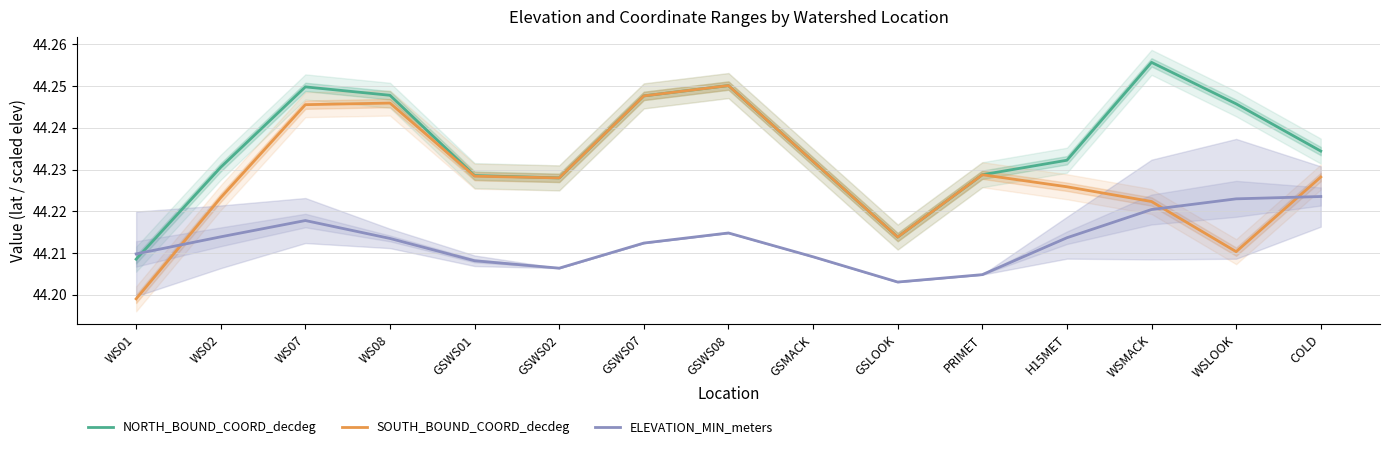

Between WS02 and GSWS08, which series saw the biggest shift?

SOUTH_BOUND_COORD_decdeg